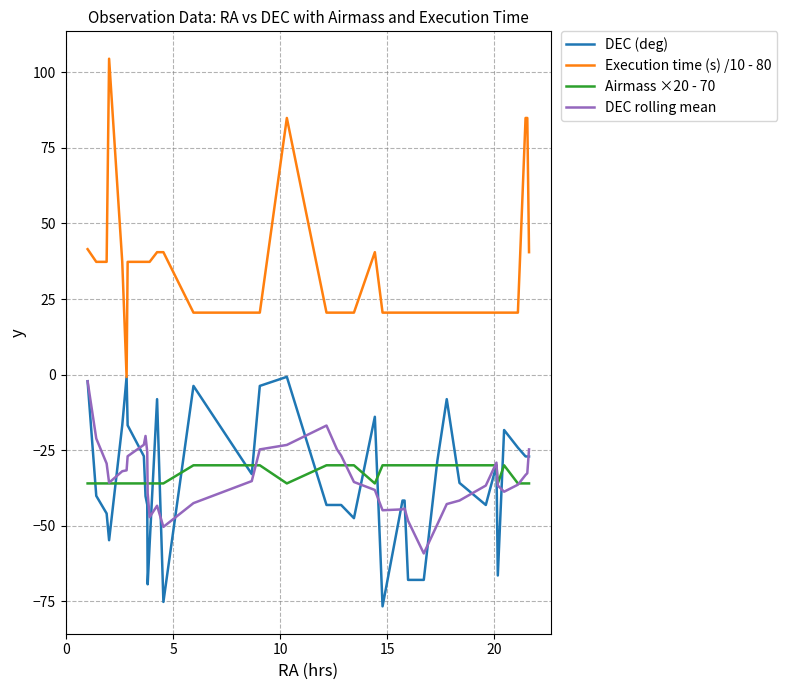

What are all the series names shown in the legend?

DEC (deg), Execution time (s) /10 - 80, Airmass ×20 - 70, DEC rolling mean